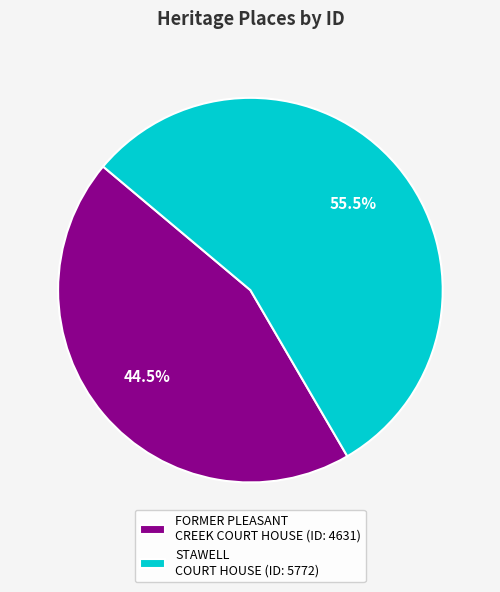

Which has a higher value, FORMER PLEASANT CREEK COURT HOUSE or STAWELL COURT HOUSE?

STAWELL COURT HOUSE